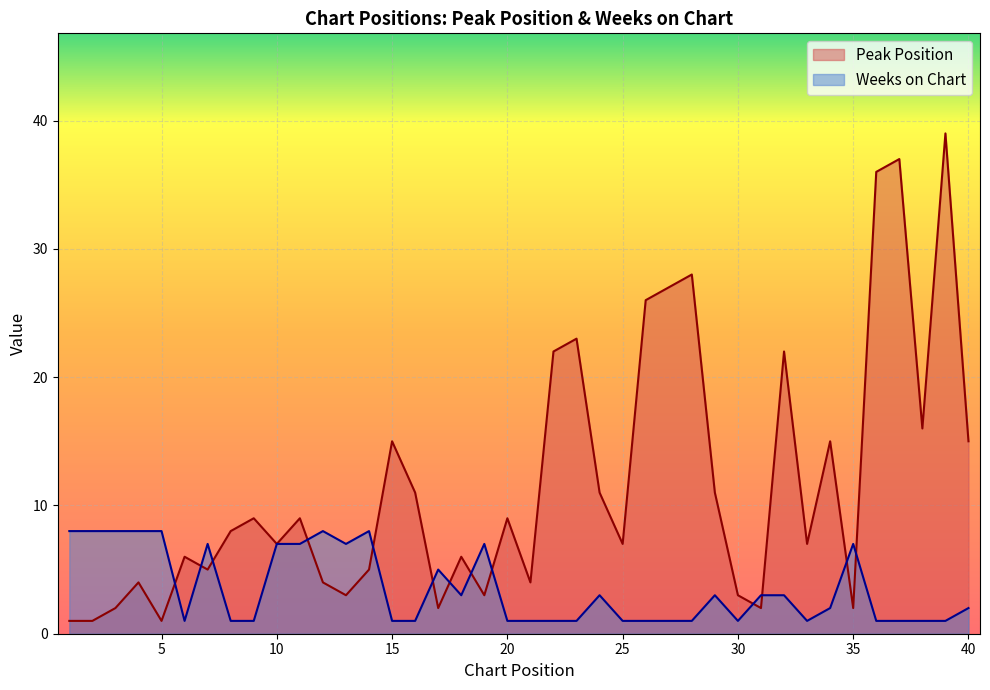

Which series has the largest total across all categories?

Peak Position